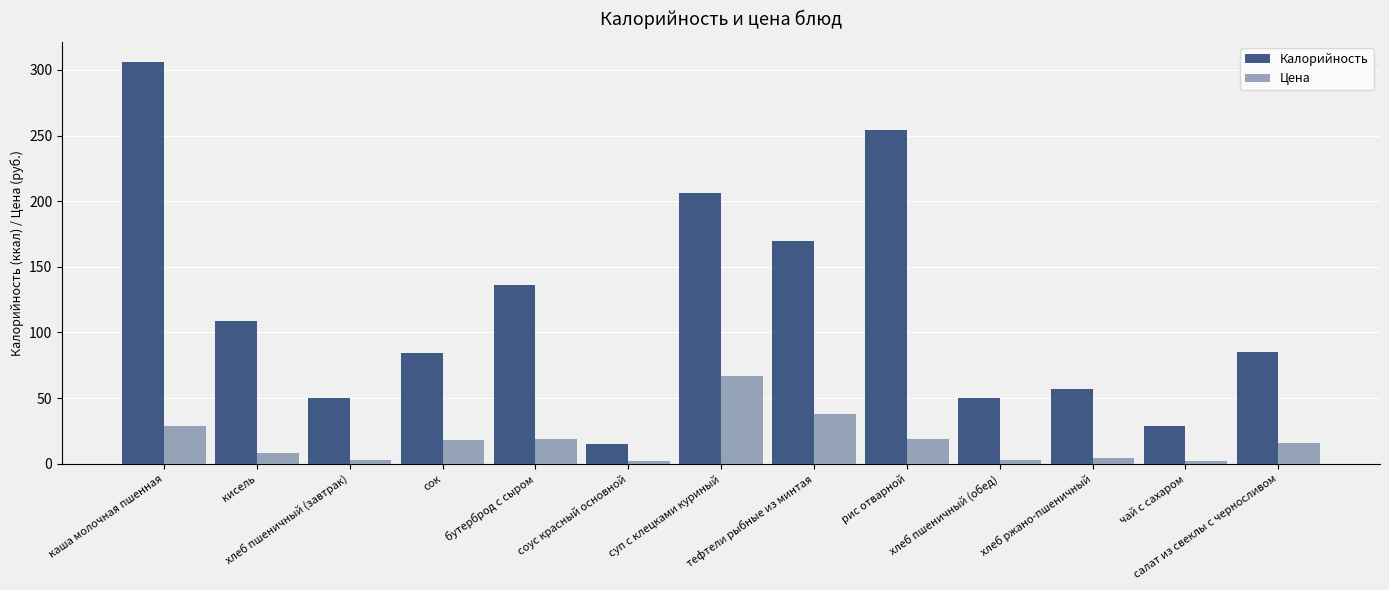

What is the difference between the second highest and minimum values in the Цена series?

36.0